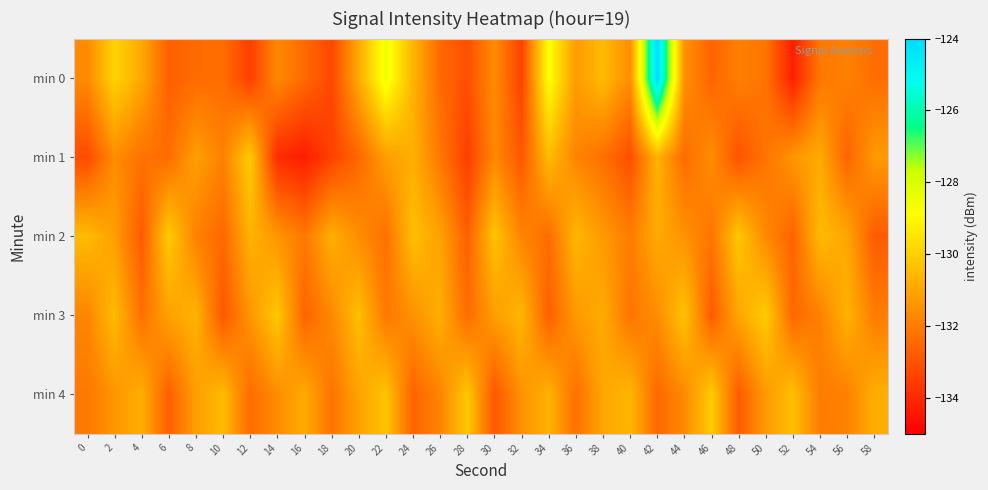

At 18, list the series in order from largest to smallest.

min 2, min 3, min 4, min 0, min 1